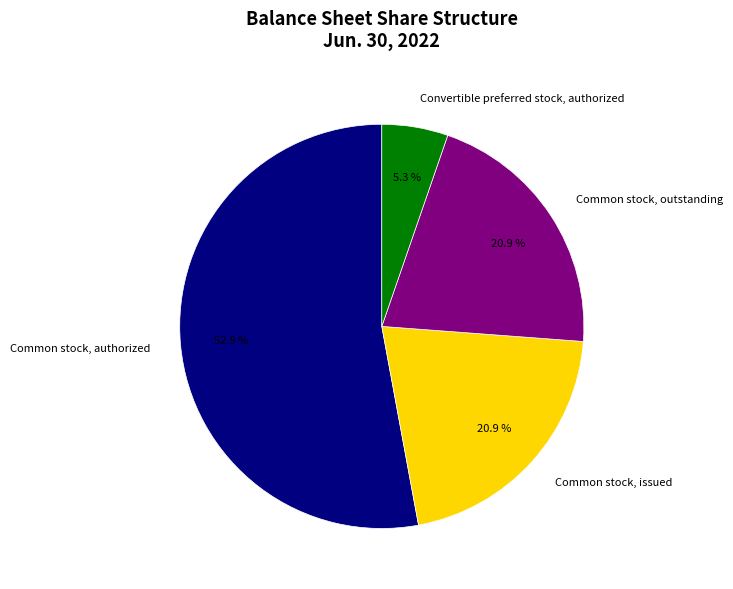

Is it true that Common stock, outstanding is 21% of the pie?

True